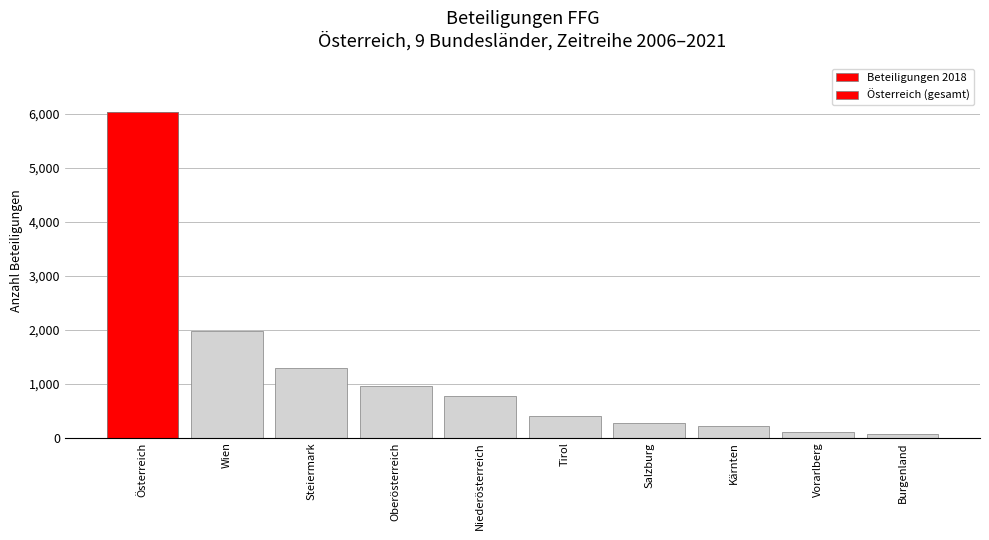

The value at Salzburg is 431. True or false?

False